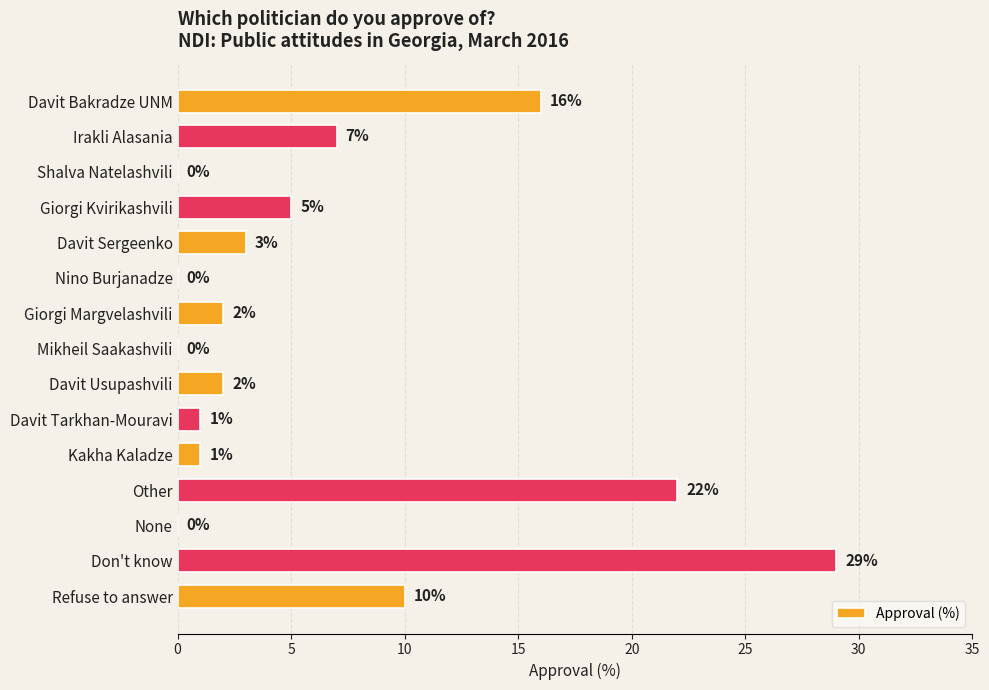

What is the average value?

7